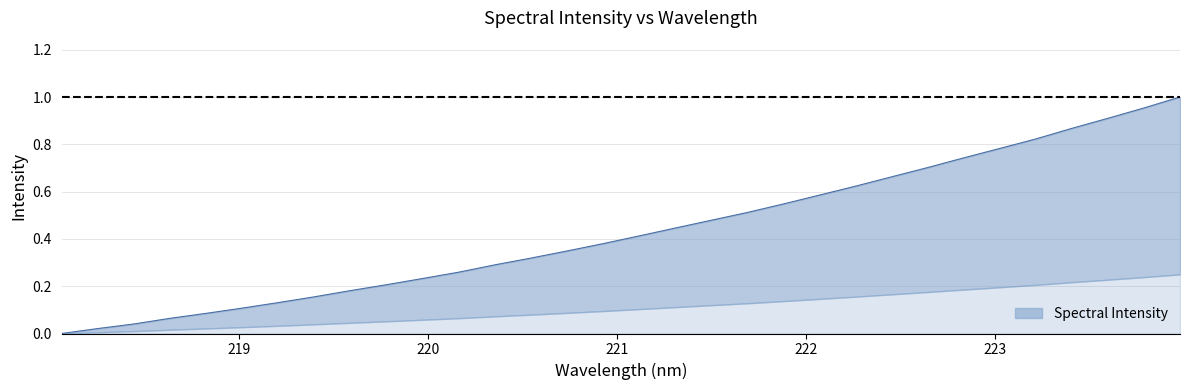

At which label is the value closest to 0?

218.0596